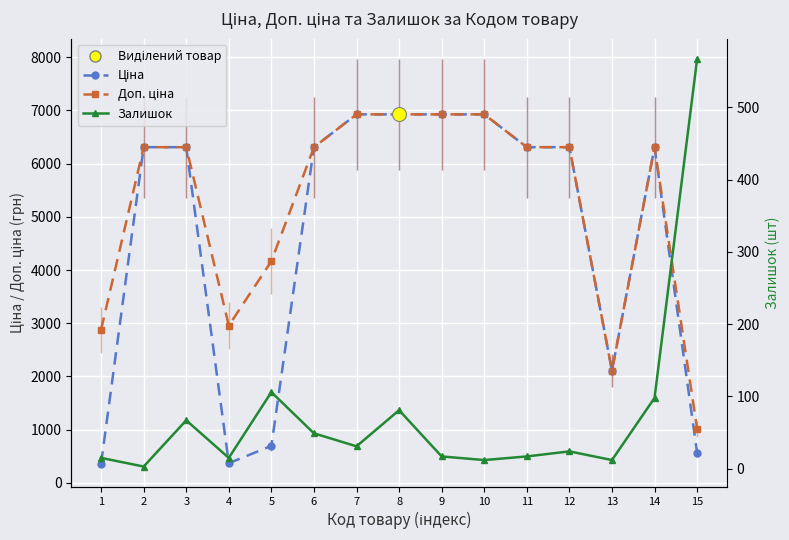

At which category is the sum across all series the highest?

8